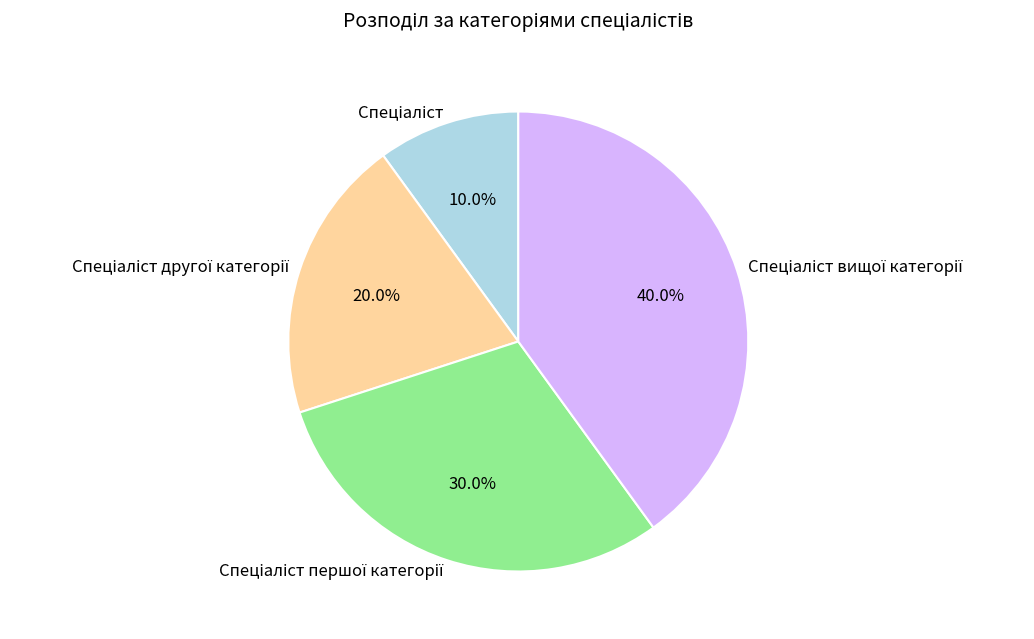

Is there any slice that represents more than half of the pie?

No